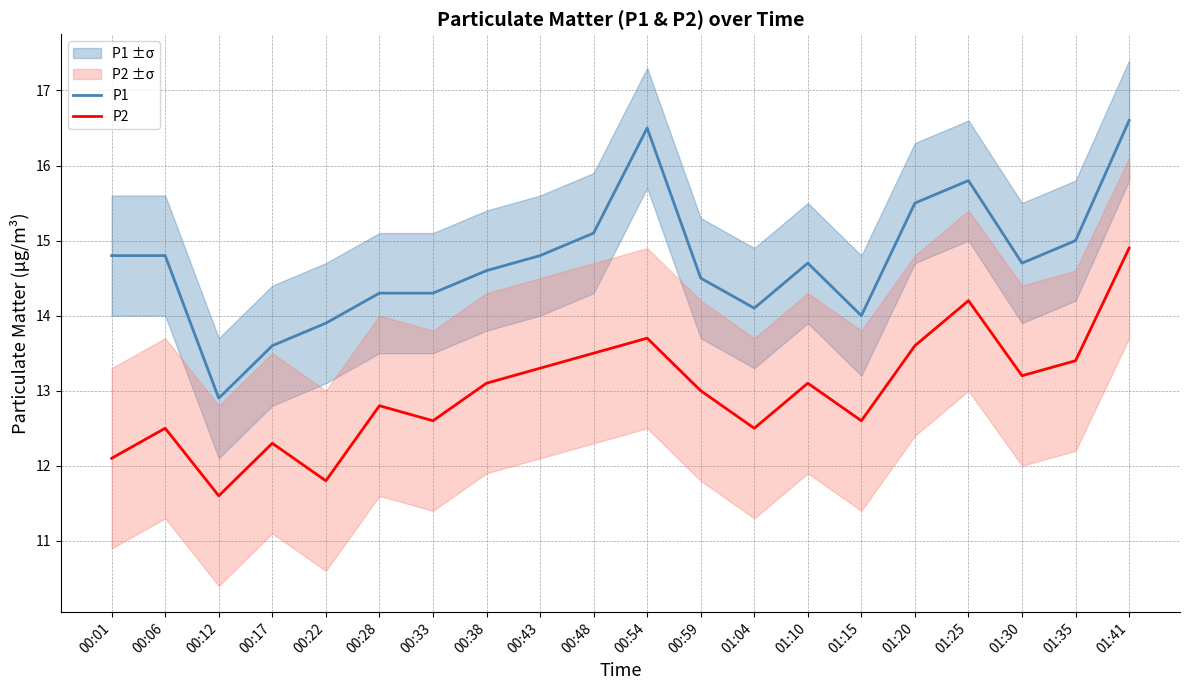

Reading right to left, extract all data points from this chart.

P1: 01:41=16.6	01:35=15.0	01:30=14.7	01:25=15.8	01:20=15.5	01:15=14.0	01:10=14.7	01:04=14.1	00:59=14.5	00:54=16.5	00:48=15.1	00:43=14.8	00:38=14.6	00:33=14.3	00:28=14.3	00:22=13.9	00:17=13.6	00:12=12.9	00:06=14.8	00:01=14.8
P2: 01:41=14.9	01:35=13.4	01:30=13.2	01:25=14.2	01:20=13.6	01:15=12.6	01:10=13.1	01:04=12.5	00:59=13.0	00:54=13.7	00:48=13.5	00:43=13.3	00:38=13.1	00:33=12.6	00:28=12.8	00:22=11.8	00:17=12.3	00:12=11.6	00:06=12.5	00:01=12.1